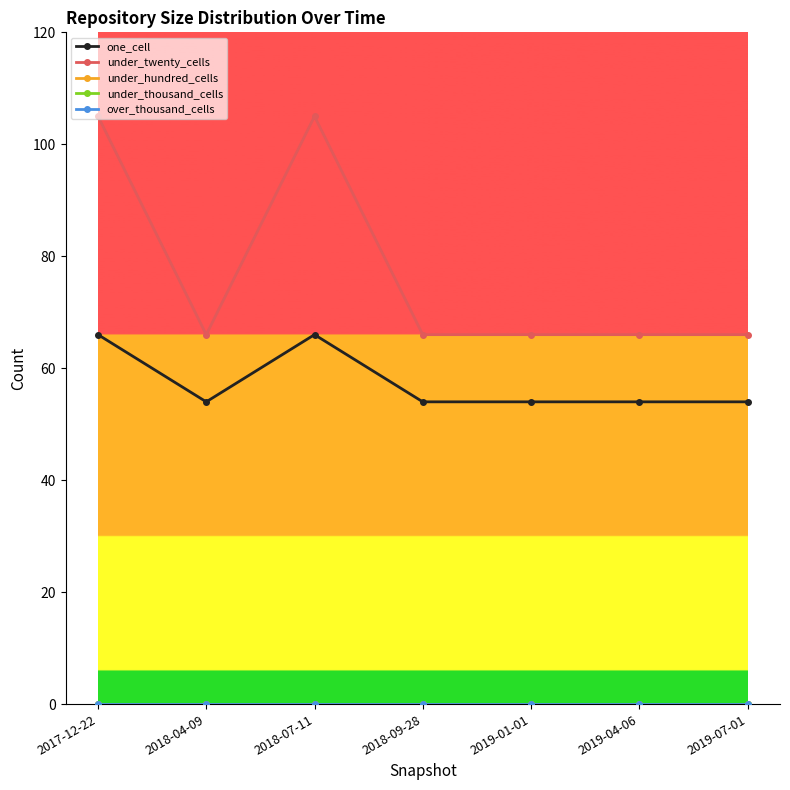

The value of under_hundred_cells at 2018-07-11 is 0. True or false?

True